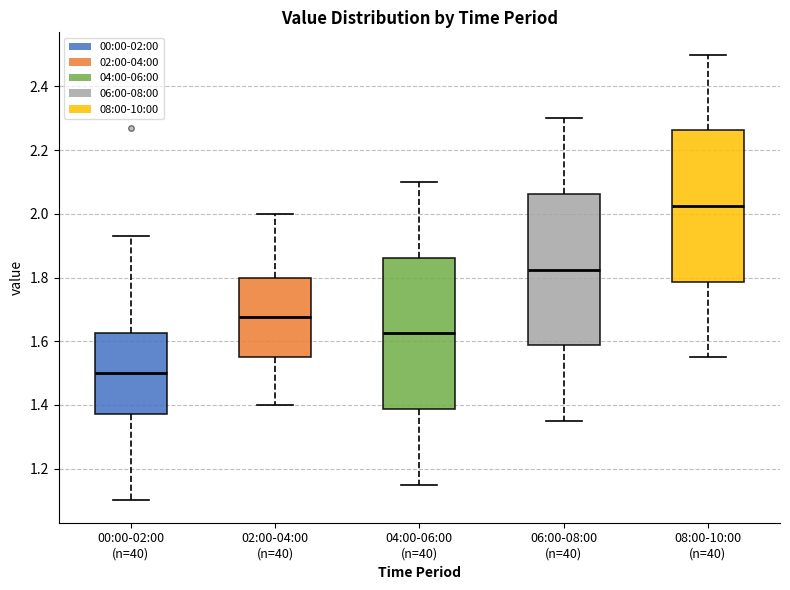

Reading left to right, transcribe this box plot: for each box, give where its median line is, the range the box spans, and where its two whiskers end, as read against the y-axis. The values are not printed on the chart, so give them approximately, as read against the axis.

00:00-02:00 (n=40): median 1.50, box 1.38 to 1.62, whiskers 1.10 to 1.94
02:00-04:00 (n=40): median 1.68, box 1.56 to 1.80, whiskers 1.40 to 2.00
04:00-06:00 (n=40): median 1.62, box 1.38 to 1.86, whiskers 1.16 to 2.10
06:00-08:00 (n=40): median 1.82, box 1.58 to 2.06, whiskers 1.36 to 2.30
08:00-10:00 (n=40): median 2.02, box 1.78 to 2.26, whiskers 1.56 to 2.50